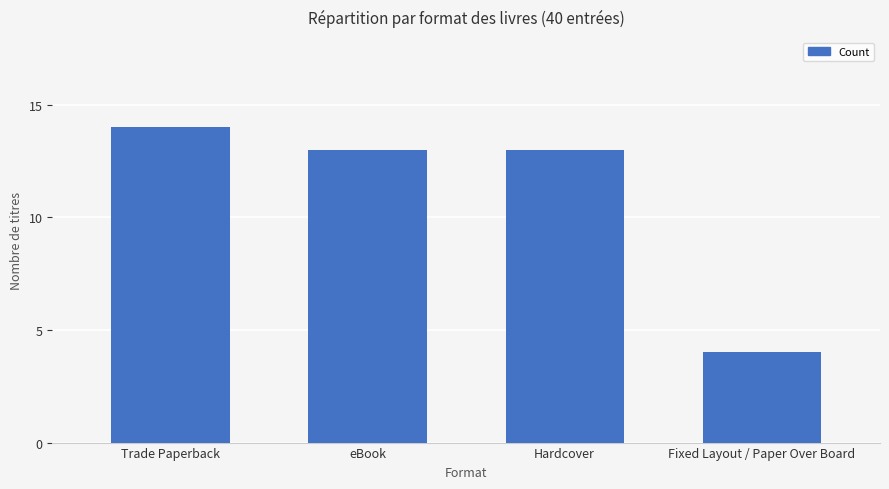

What is the average value?

11